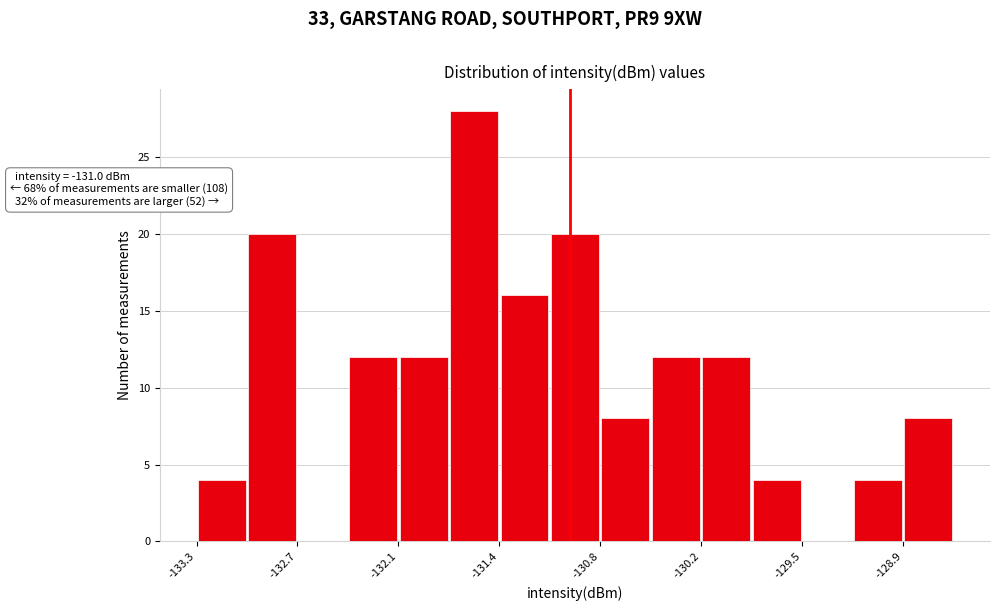

Around what value on the x-axis is the tallest bar? Give the approximate position of its centre, as read against the axis.

-131.6